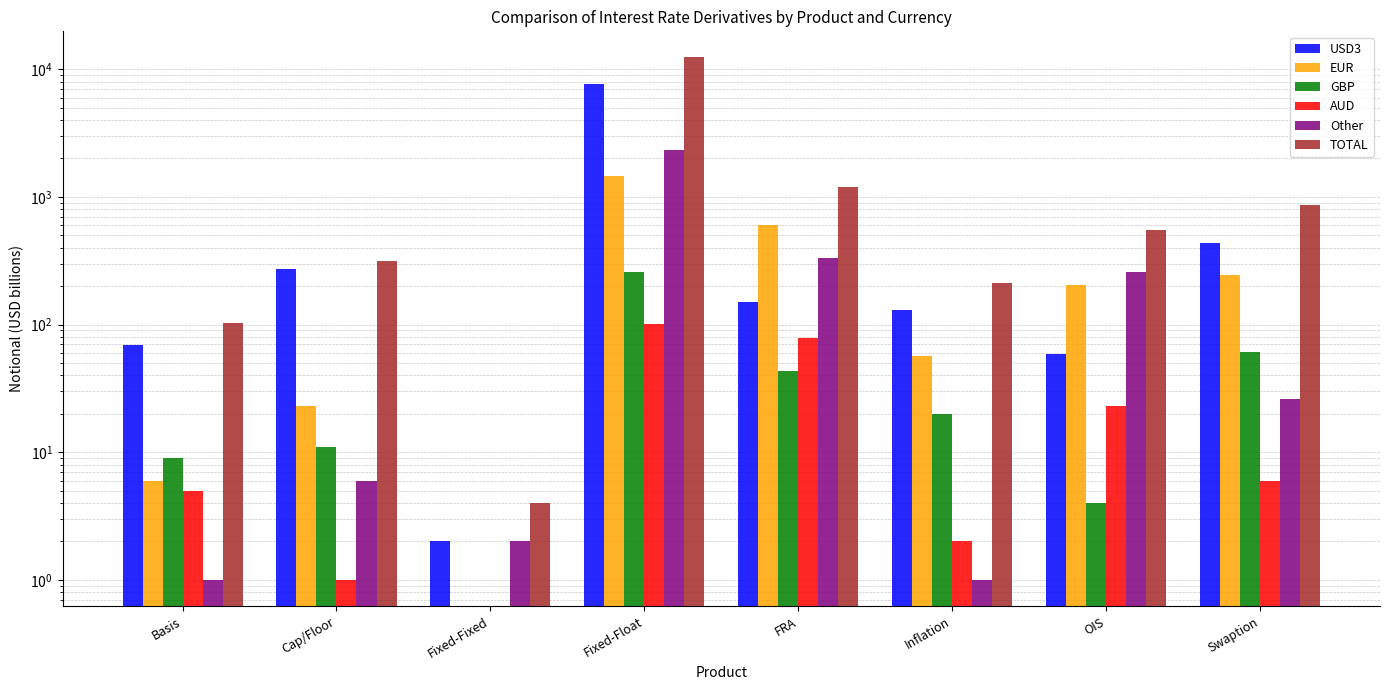

How many values in the USD3 series exceed 149?

3